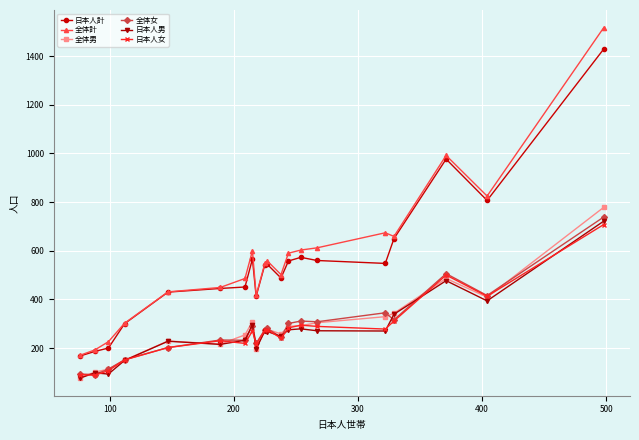

At how many categories does at least one series exceed 1179?

1